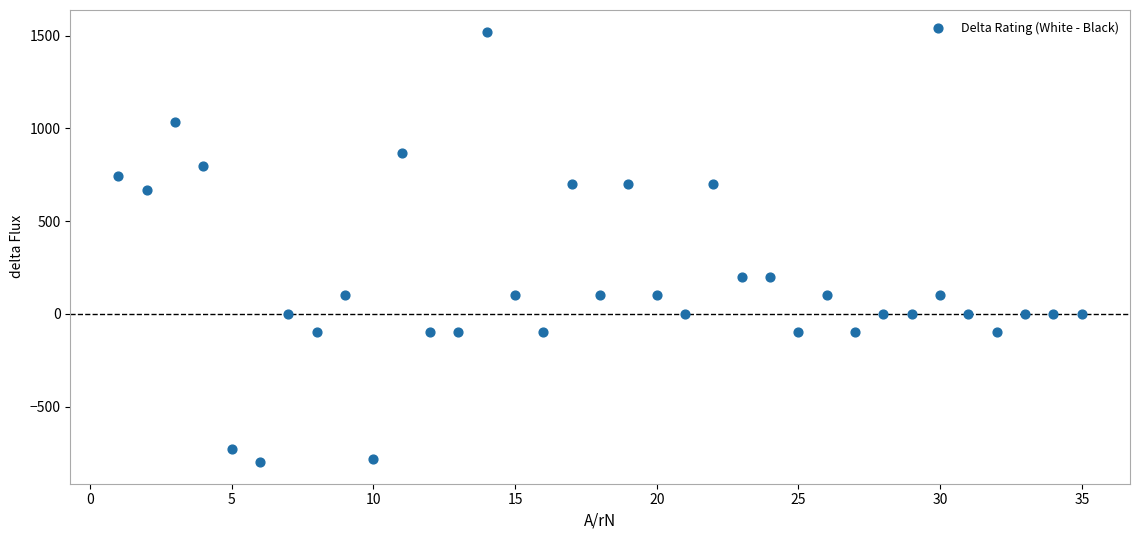

What is the range of X values (max minus min)?

34